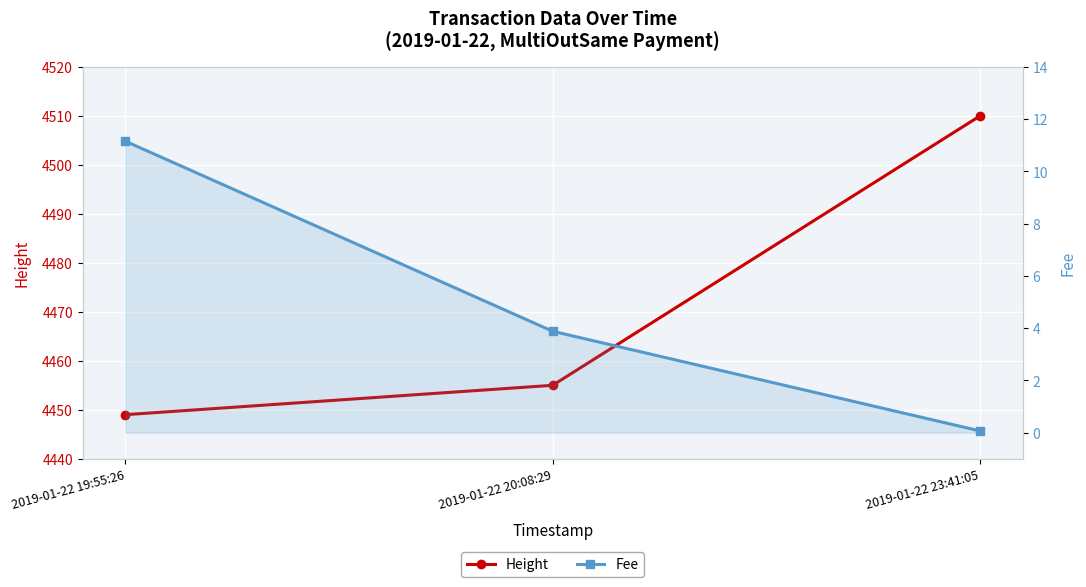

Where does the Fee series first go above 3?

2019-01-22 19:55:26